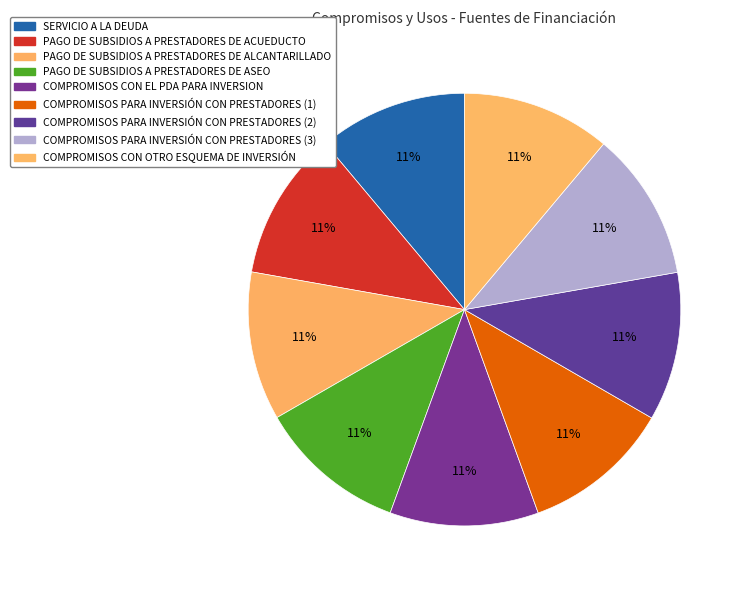

Count the number of slices in the pie.

9